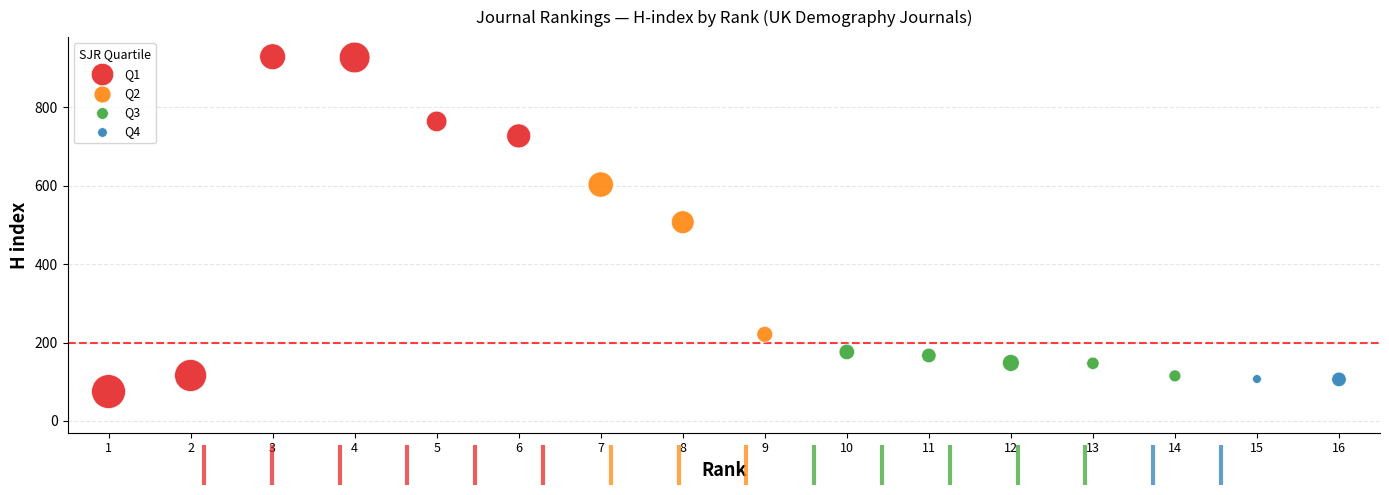

What are all the series names shown in the legend?

Q1, Q2, Q3, Q4